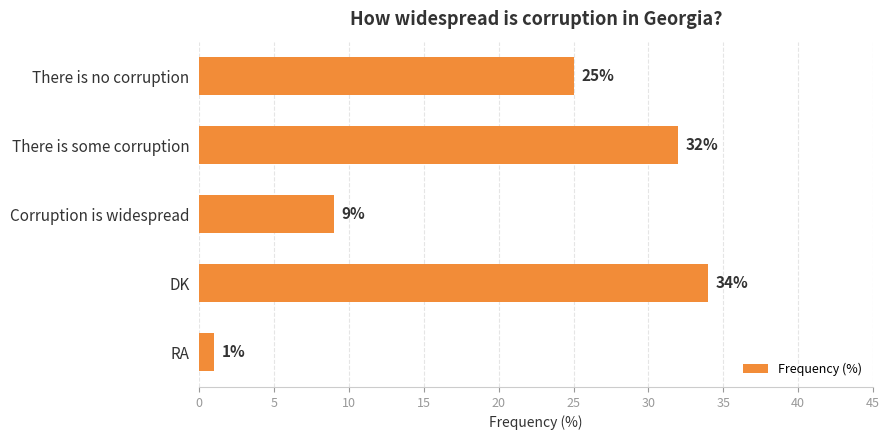

What is the sum of all values?

101